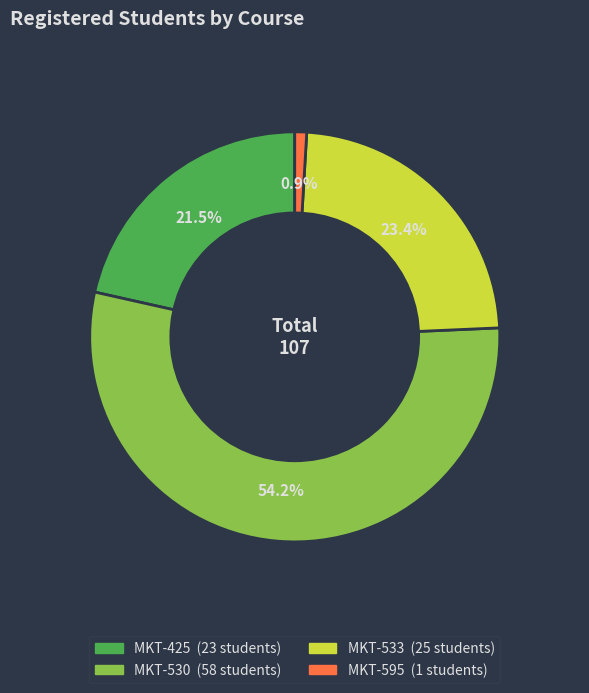

True or false: MKT-595 accounts for 10% of the total.

False